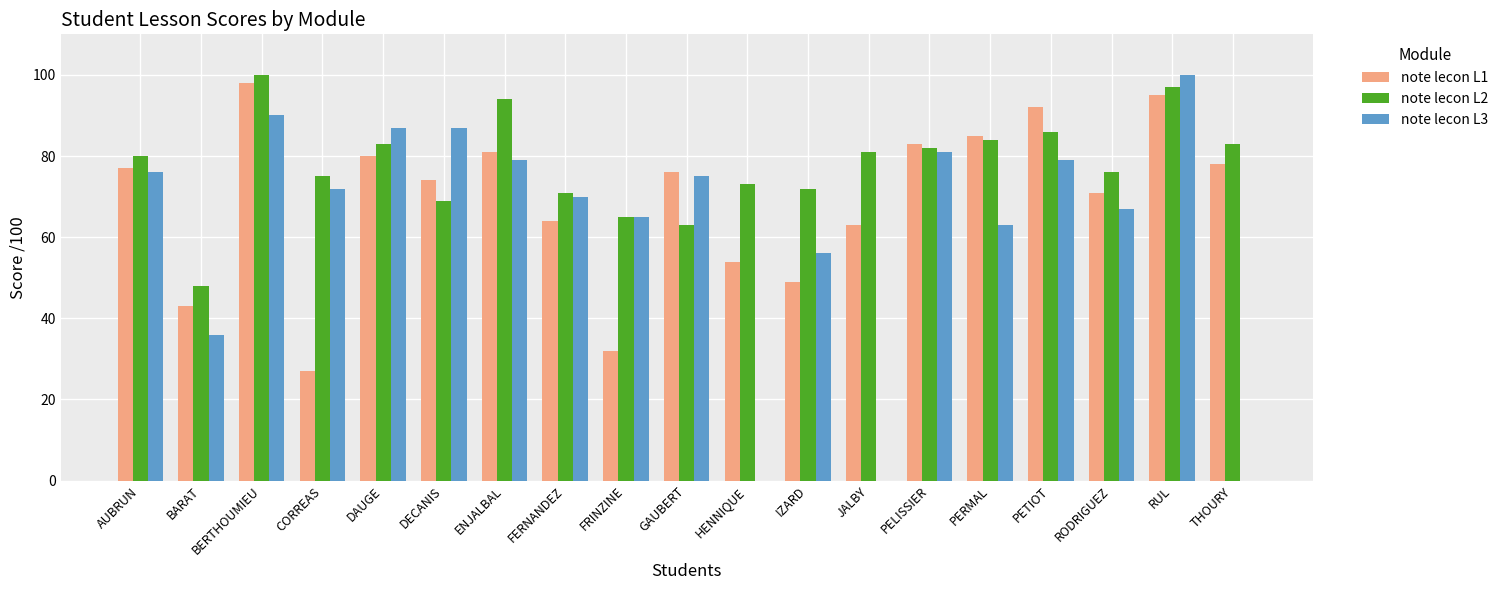

What is the spread (max minus min) of values at BARAT?

12